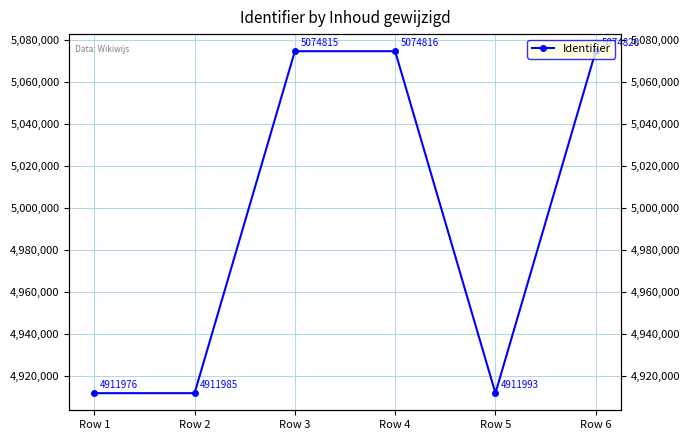

What is the difference between the values at Row 2 and Row 3?

162830